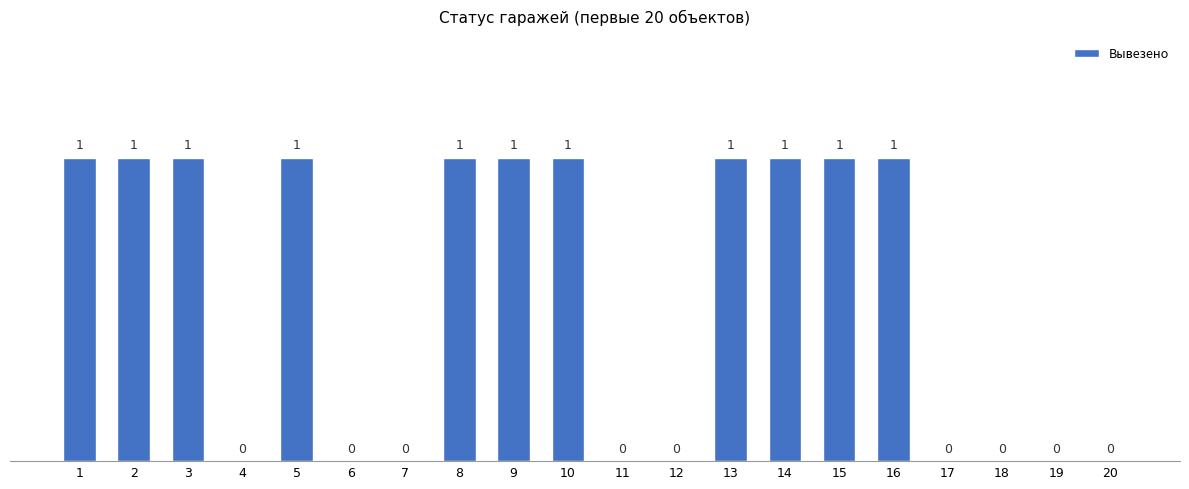

The value at 16 is 1. True or false?

True